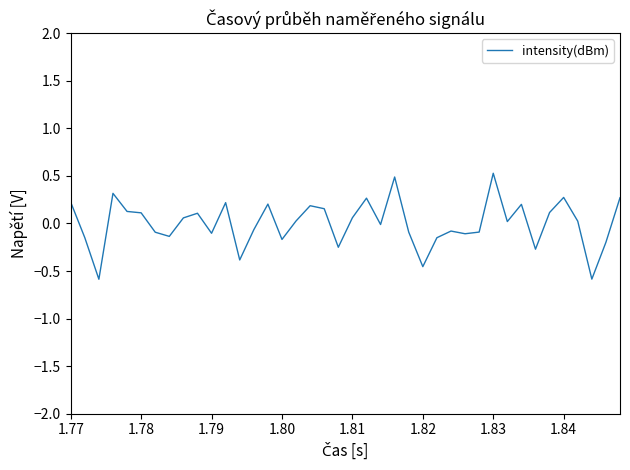

What is the maximum value shown in the chart?

0.5